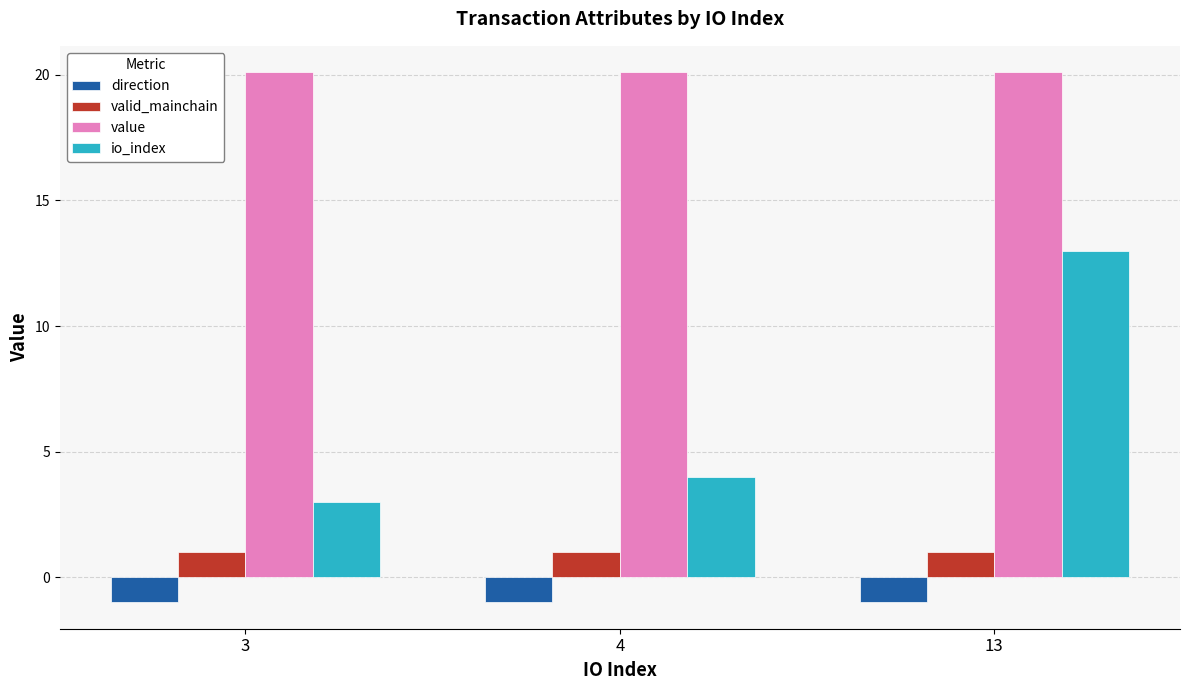

Reading right to left, extract all data points from this chart.

direction: 13=-1.0	4=-1.0	3=-1.0
valid_mainchain: 13=1.0	4=1.0	3=1.0
value: 13=20.1	4=20.1	3=20.1
io_index: 13=13.0	4=4.0	3=3.0